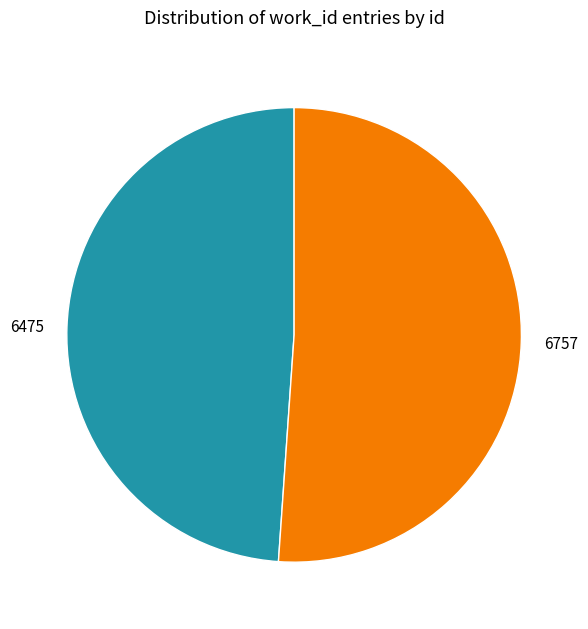

Which category has the biggest portion of the pie?

6757